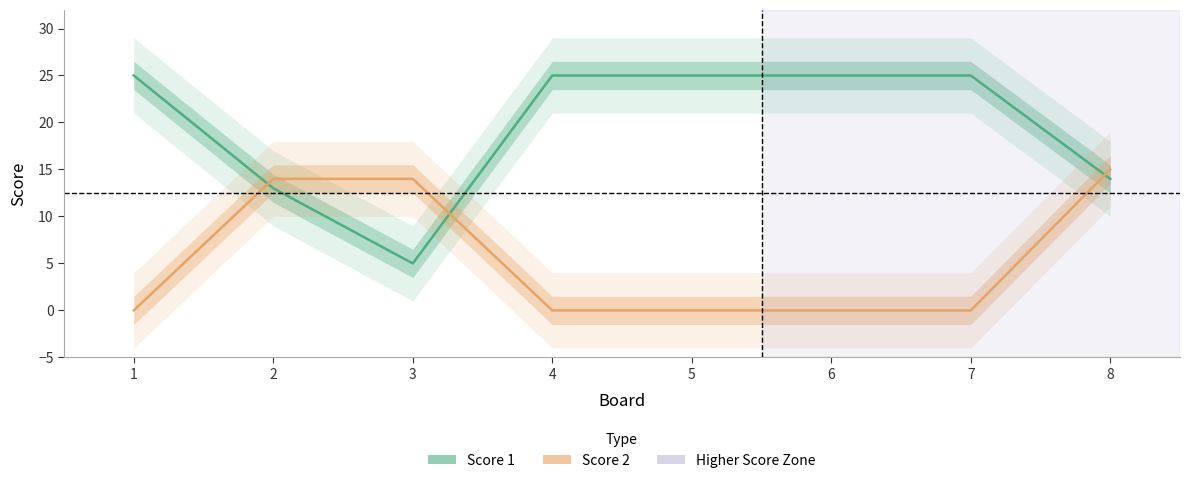

Where is Score 1 nearest to the value 15?

8